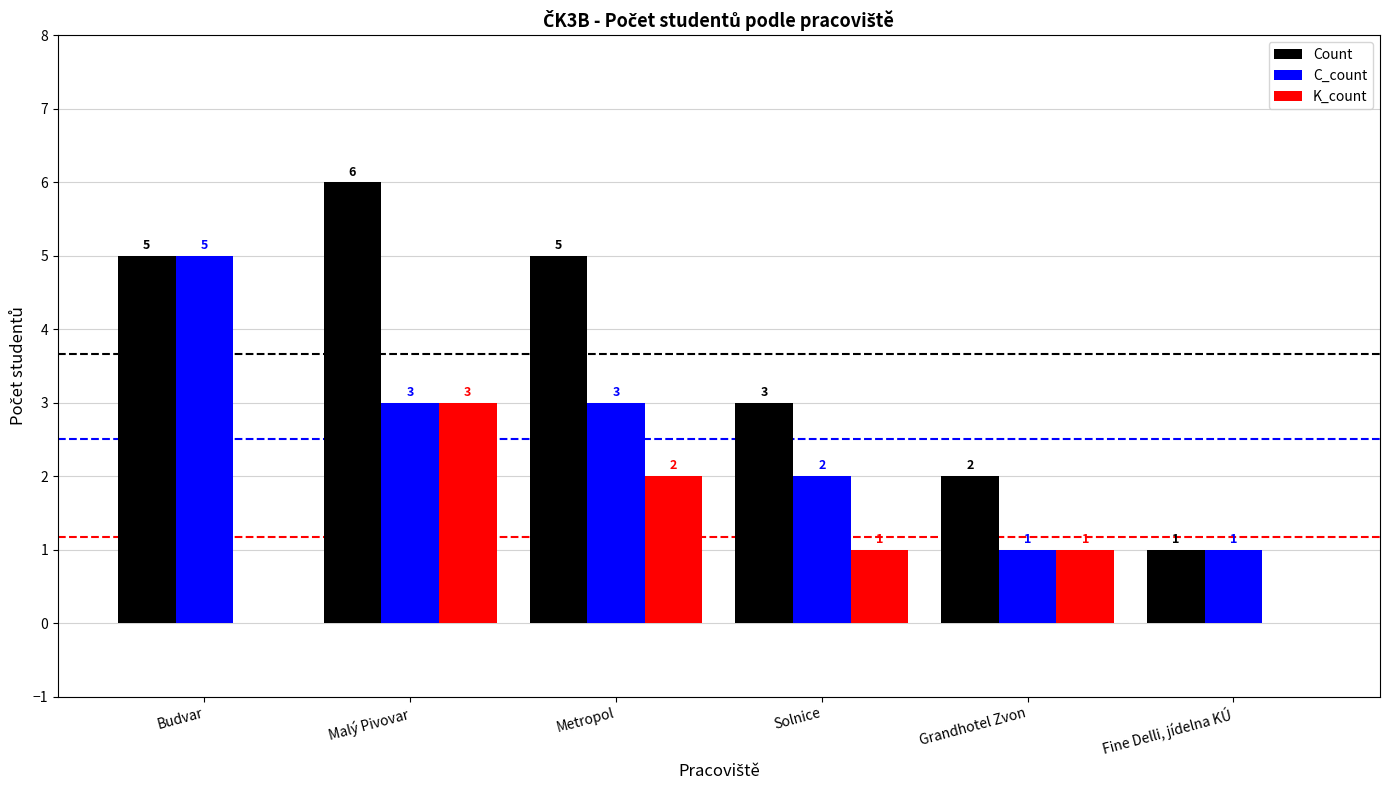

Which series changed the most between Budvar and Grandhotel Zvon?

C_count